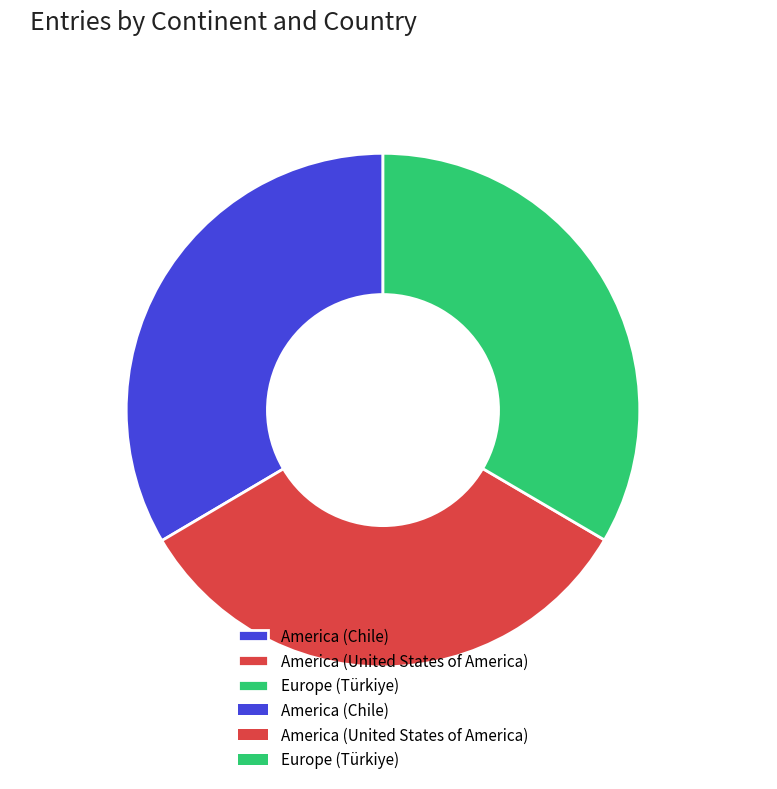

The America (Chile) slice represents 33% of the pie. True or false?

True